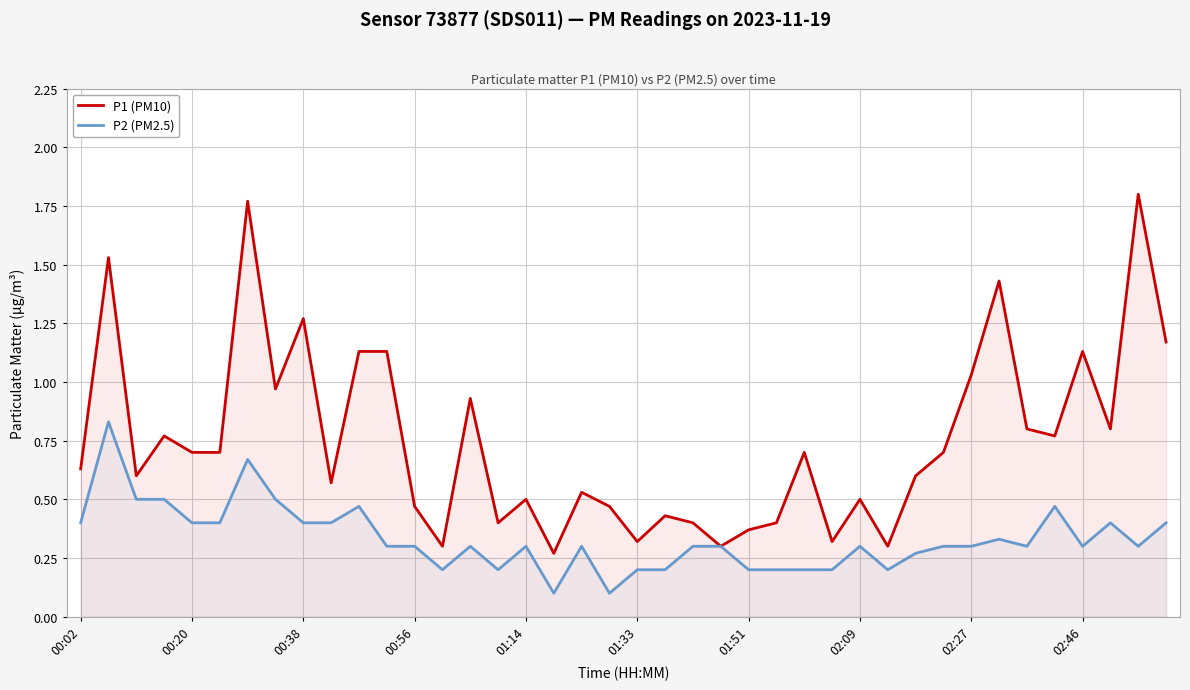

Which series has the largest total across all categories?

P1 (PM10)